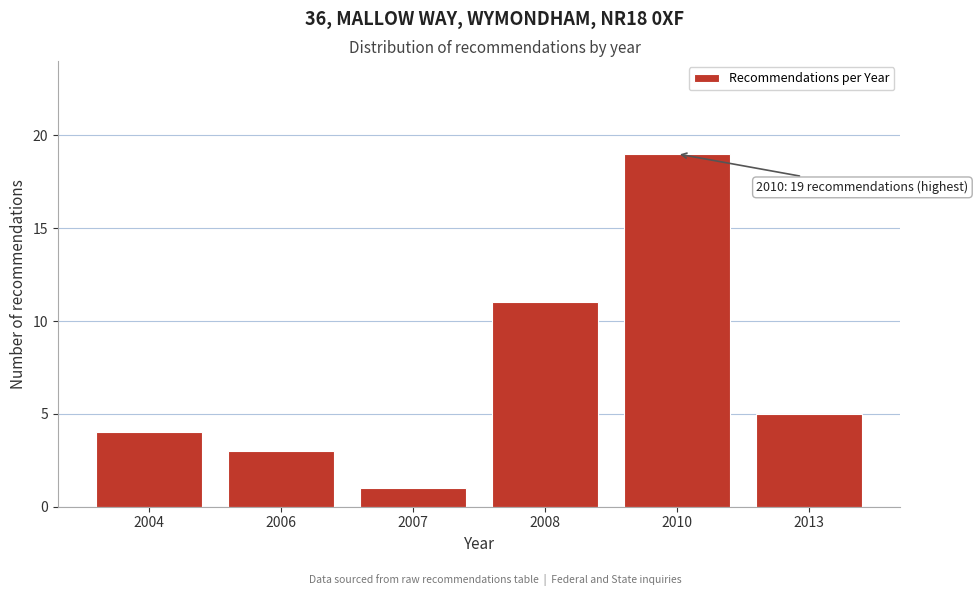

Reading left to right, transcribe all the data shown in this chart.

4	3	1	11	19	5